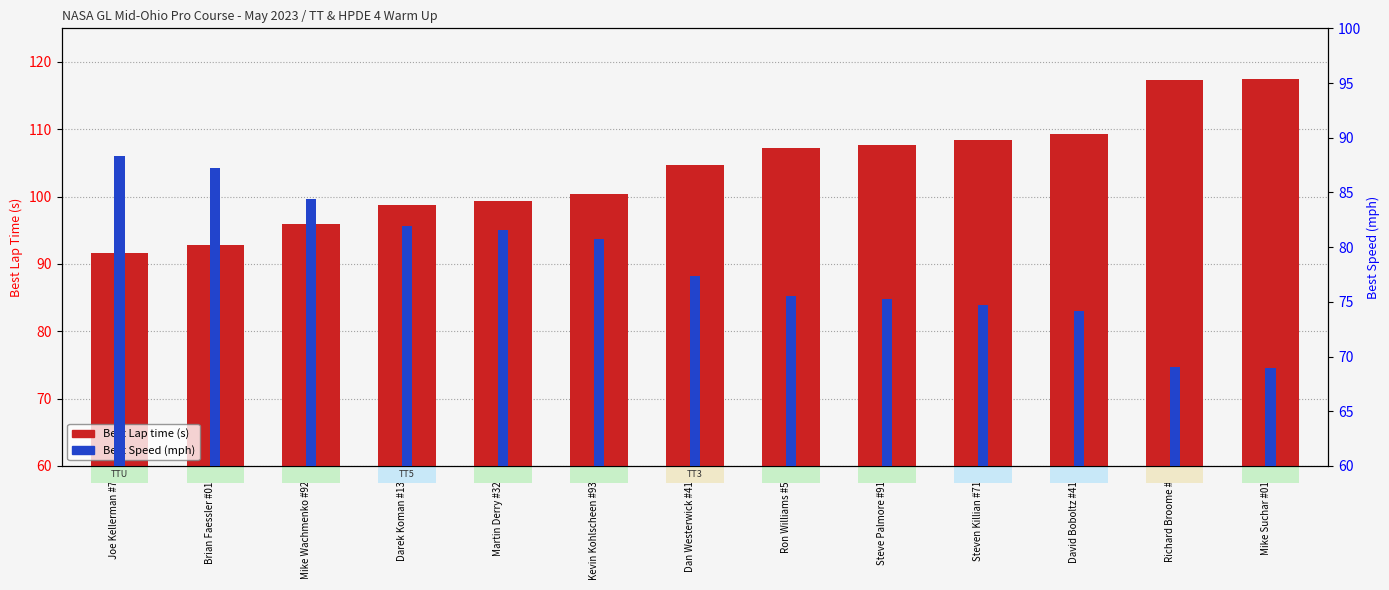

What is the maximum value shown in the chart?

117.5